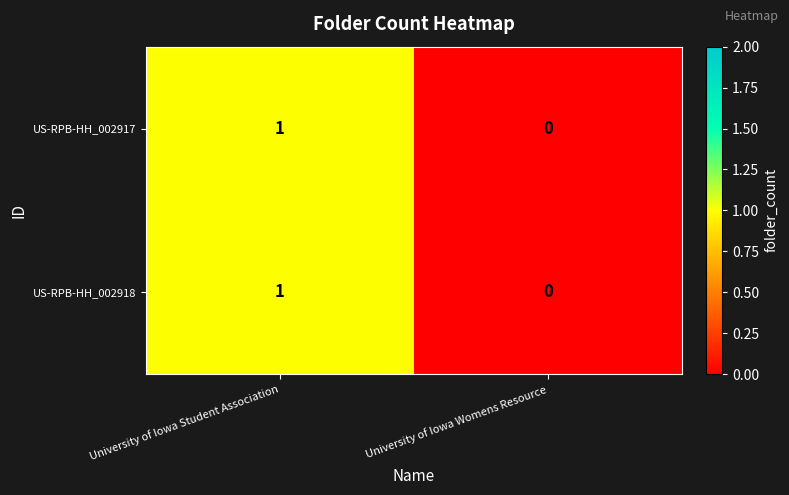

At which category does the chart reach its peak across all series?

University of Iowa Student Association